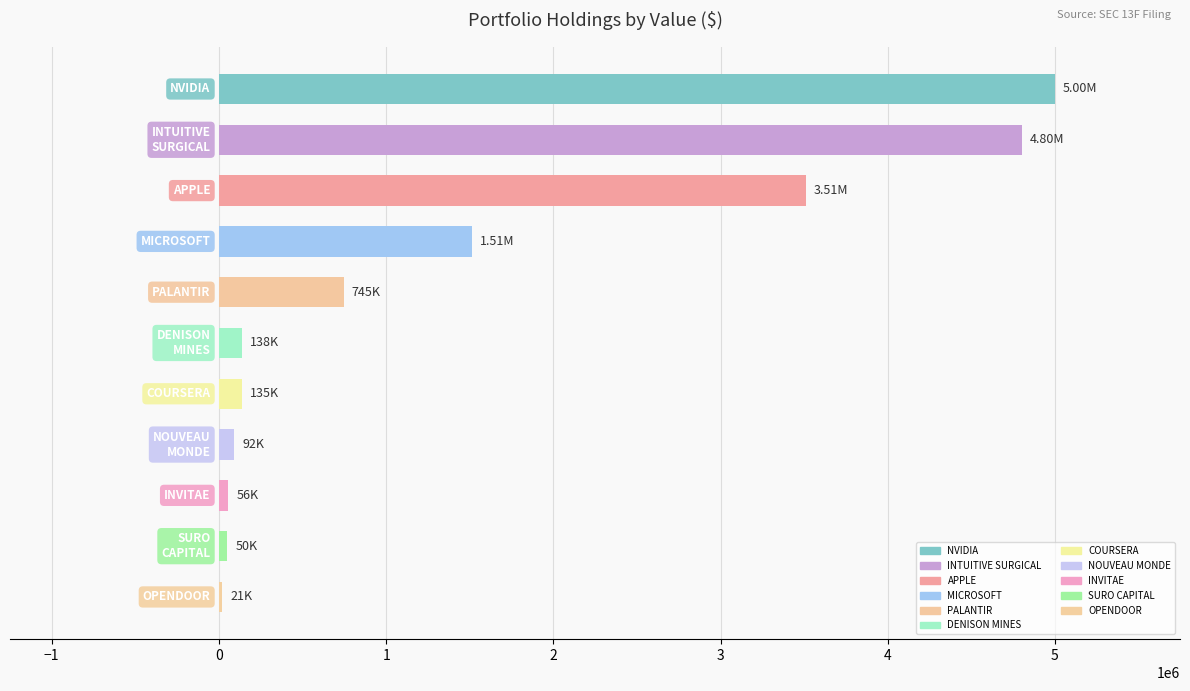

What is the sum of all values?

16056547